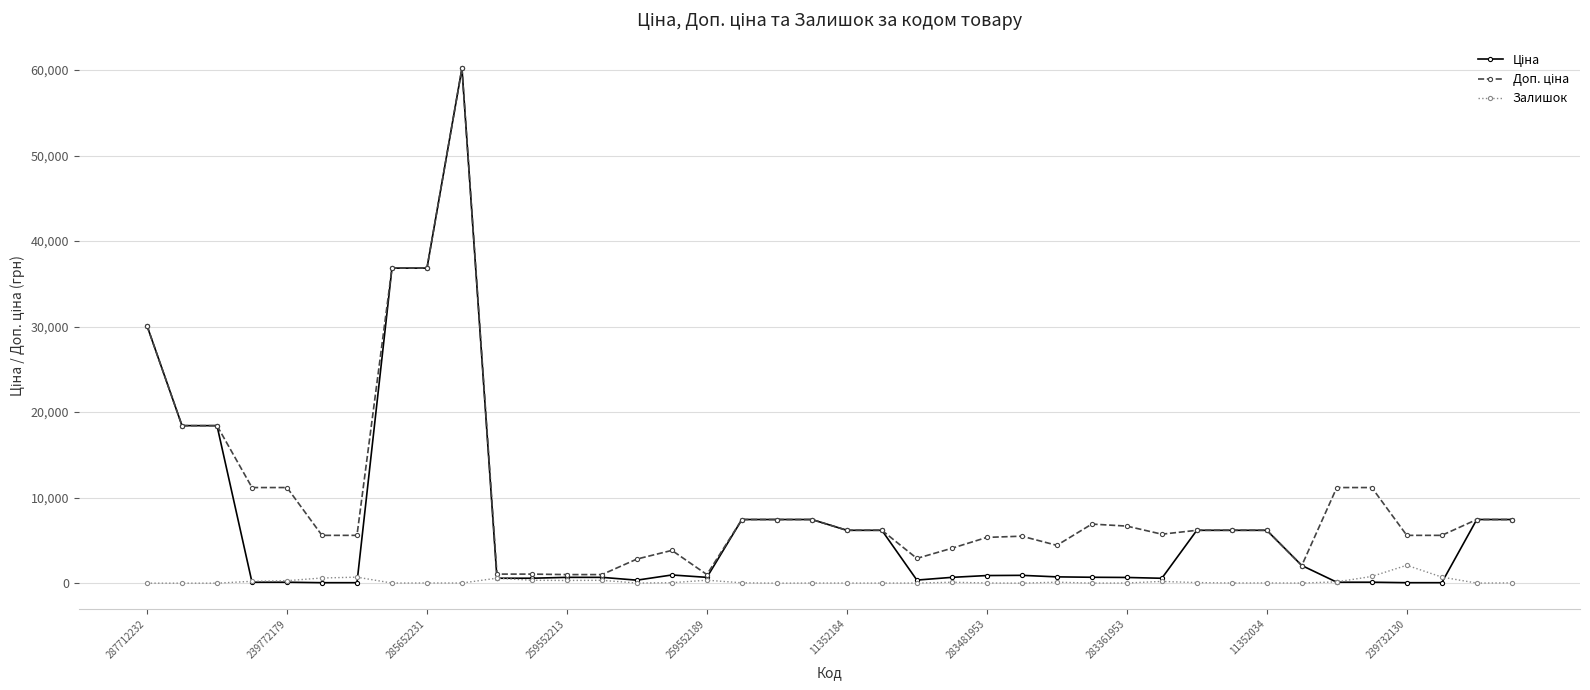

True or false: Залишок has more than 1 interior local peaks.

True